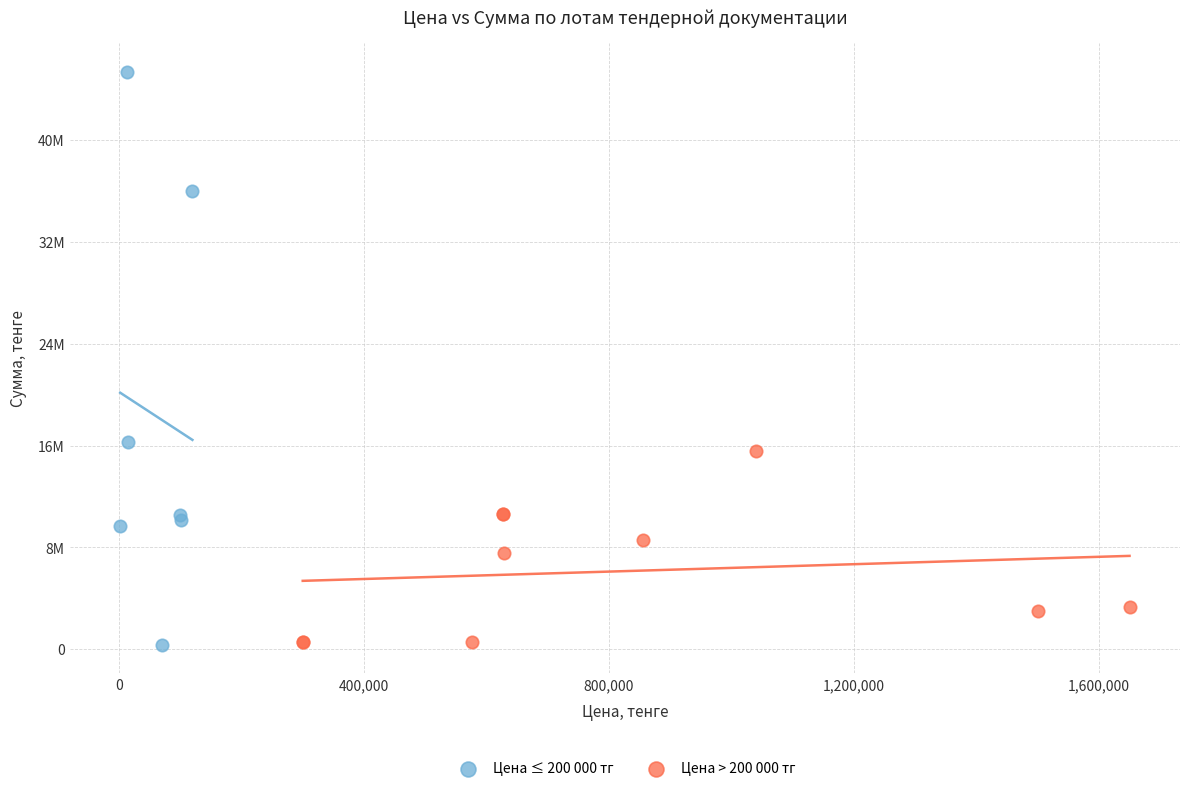

Which series has the largest Y range (max minus min)?

Цена ≤ 200 000 тг